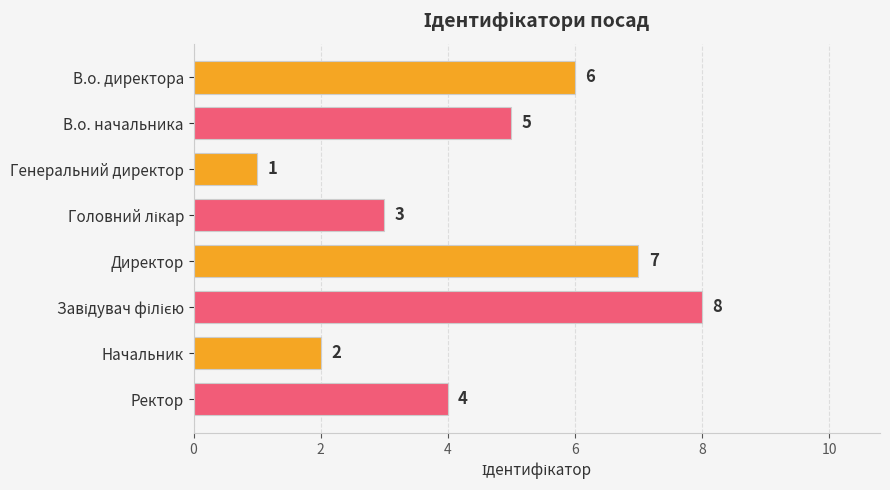

What is the label of the 1st bar from the top?

В.о. директора